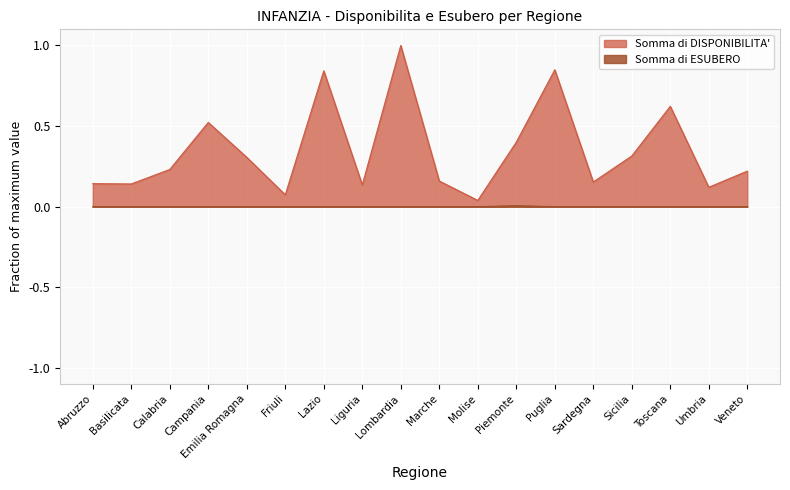

List the series in order of their overall mean, highest first.

Somma di DISPONIBILITA', Somma di ESUBERO